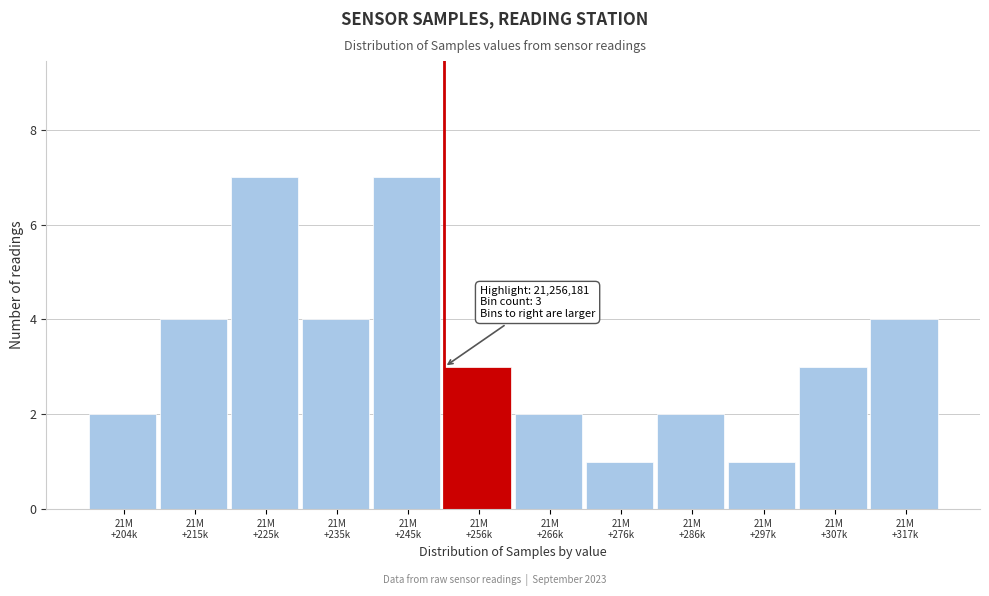

Reading left to right, transcribe all the data shown in this chart.

2	4	7	4	7	3	2	1	2	1	3	4